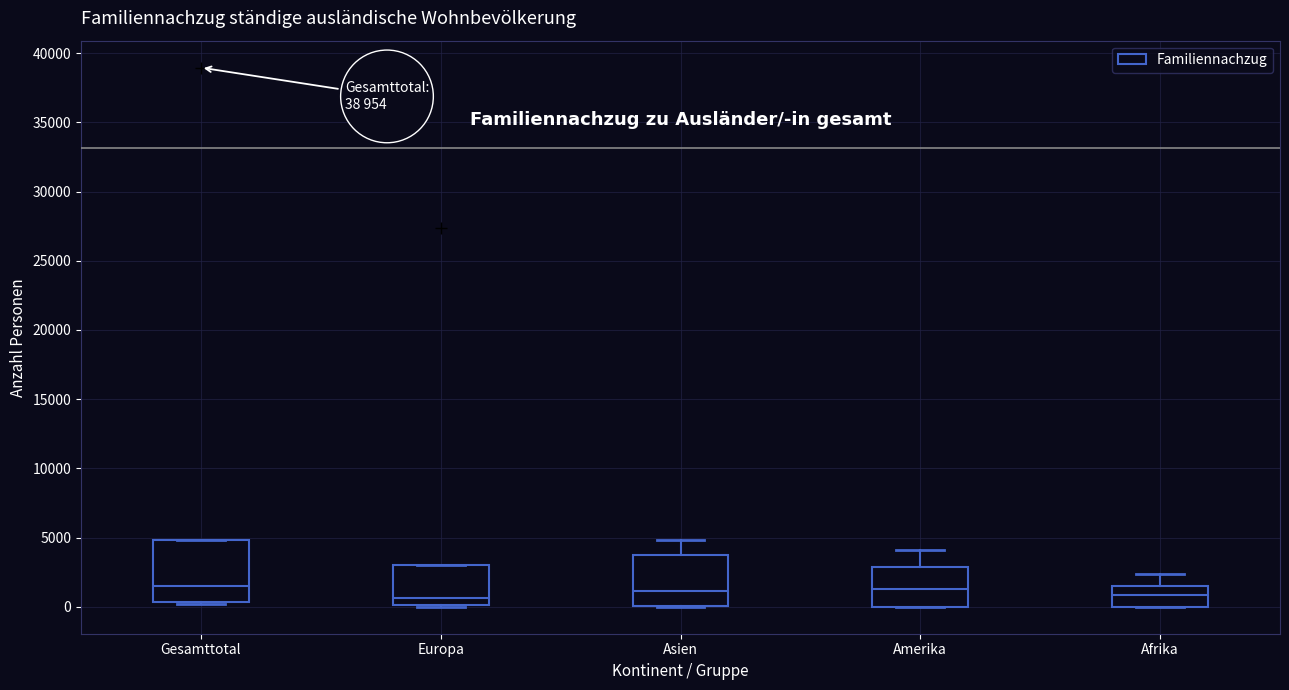

Comparing the boxes themselves (not the whiskers), which one is the tallest?

Gesamttotal